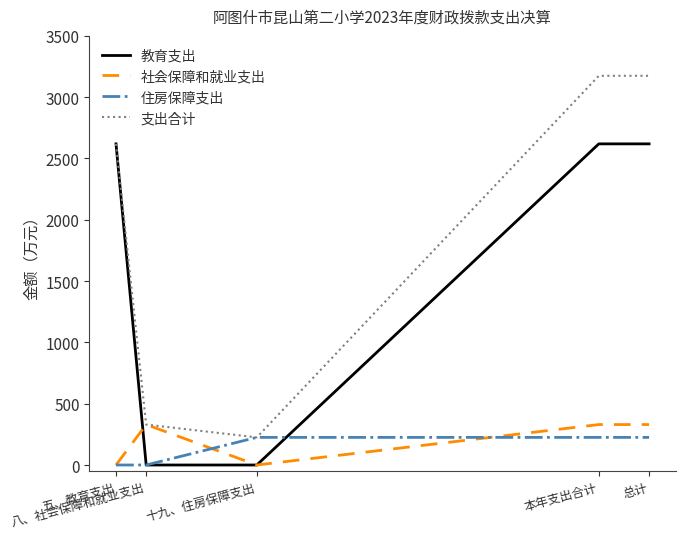

What is the difference between the maximum and second lowest values in the 社会保障和就业支出 series?

329.9